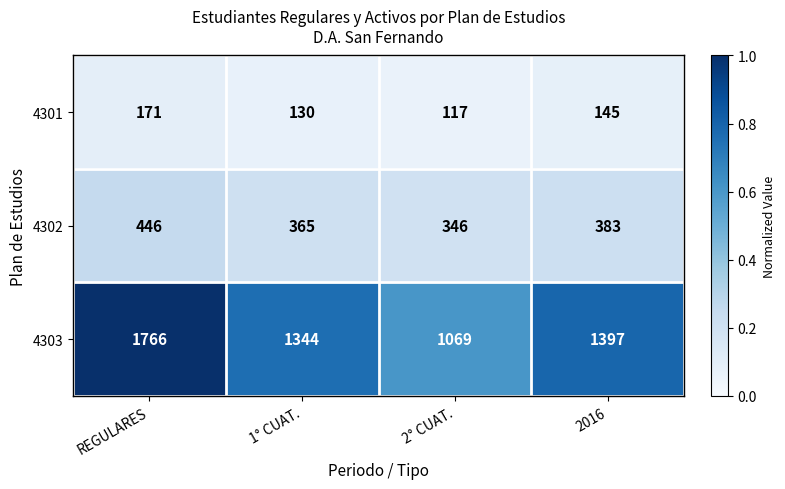

Rank the series by their average value, from highest to lowest.

4303, 4302, 4301